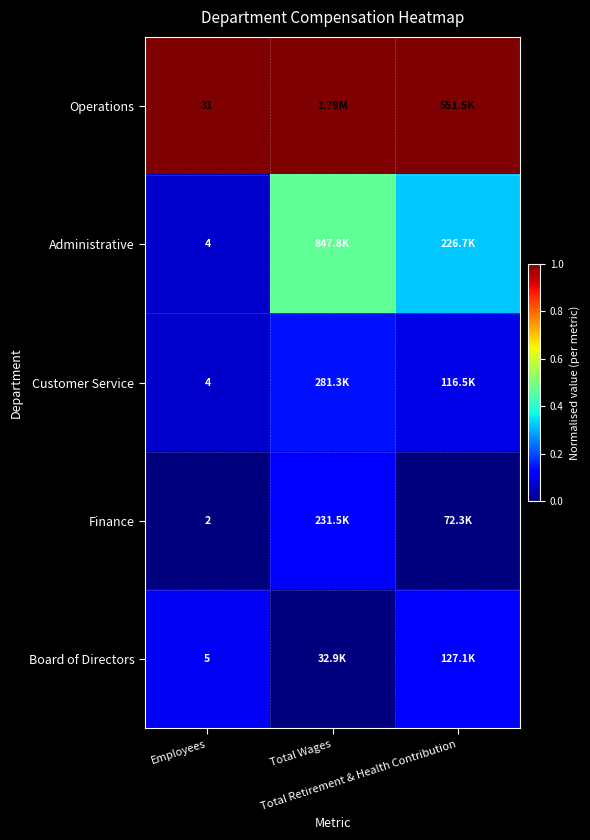

True or false: Board of Directors has a value of 0.1 at Employees.

True